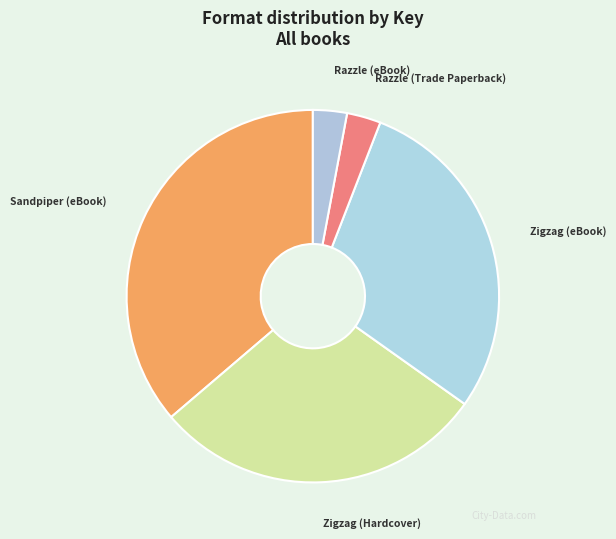

Is Razzle (Trade Paperback) the majority of the pie?

No